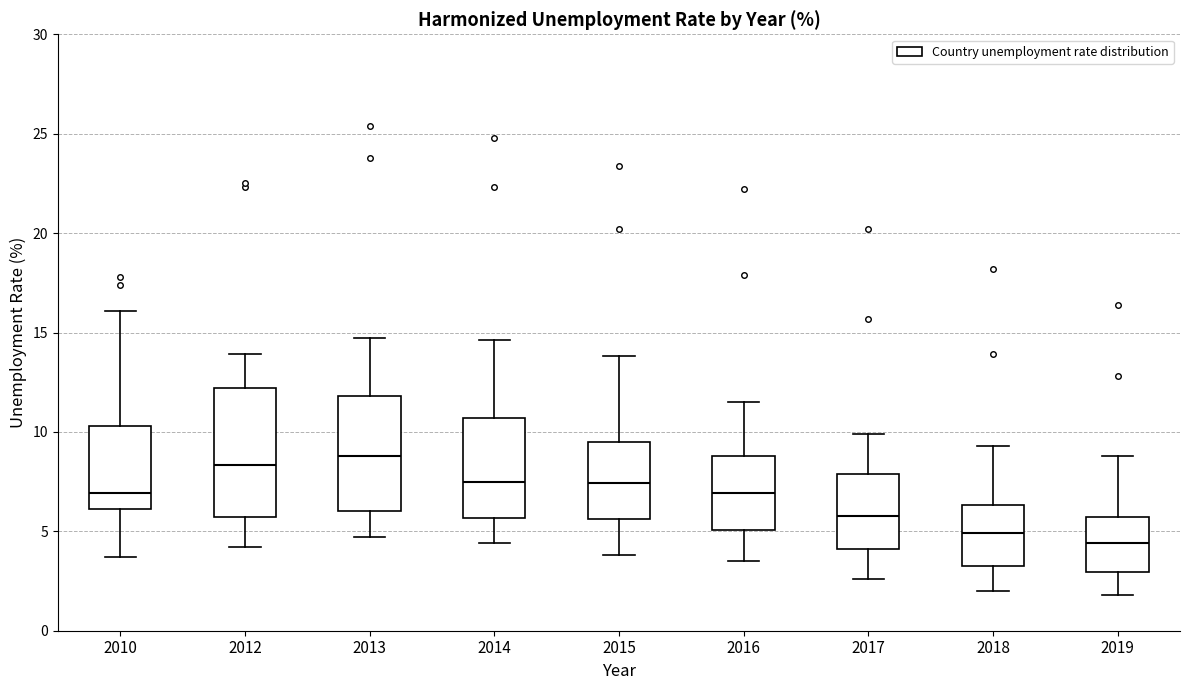

Which box is the tallest, from its lower edge to its upper edge?

2012